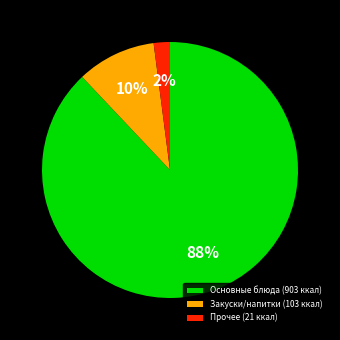

What is the ratio of the value at Основные блюда (903 ккал) to the value at Закуски/напитки (103 ккал)?

8.8